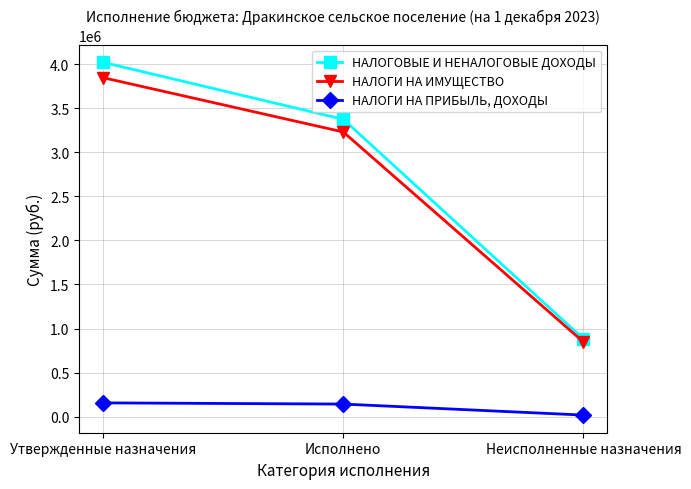

Which series has the widest spread of values?

НАЛОГОВЫЕ И НЕНАЛОГОВЫЕ ДОХОДЫ